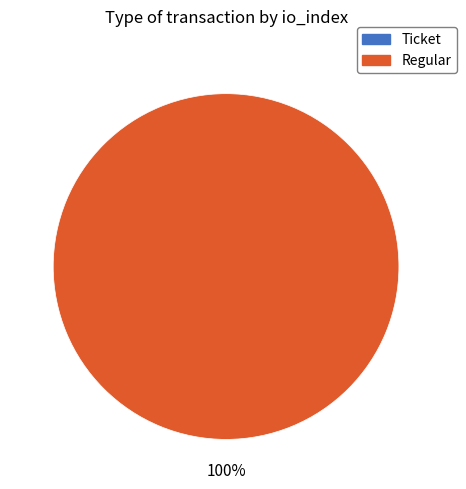

Count the number of slices in the pie.

2